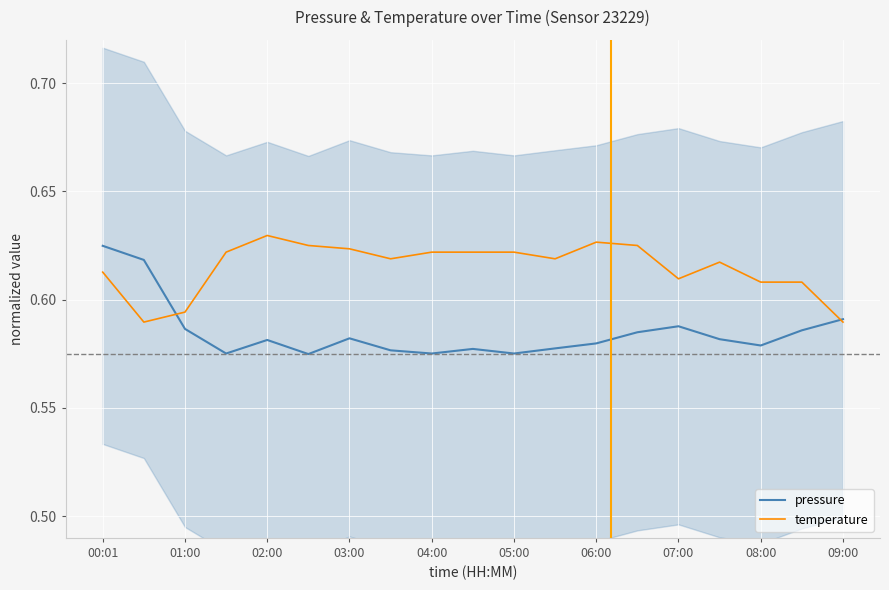

Which category has the highest value in the pressure series?

00:01